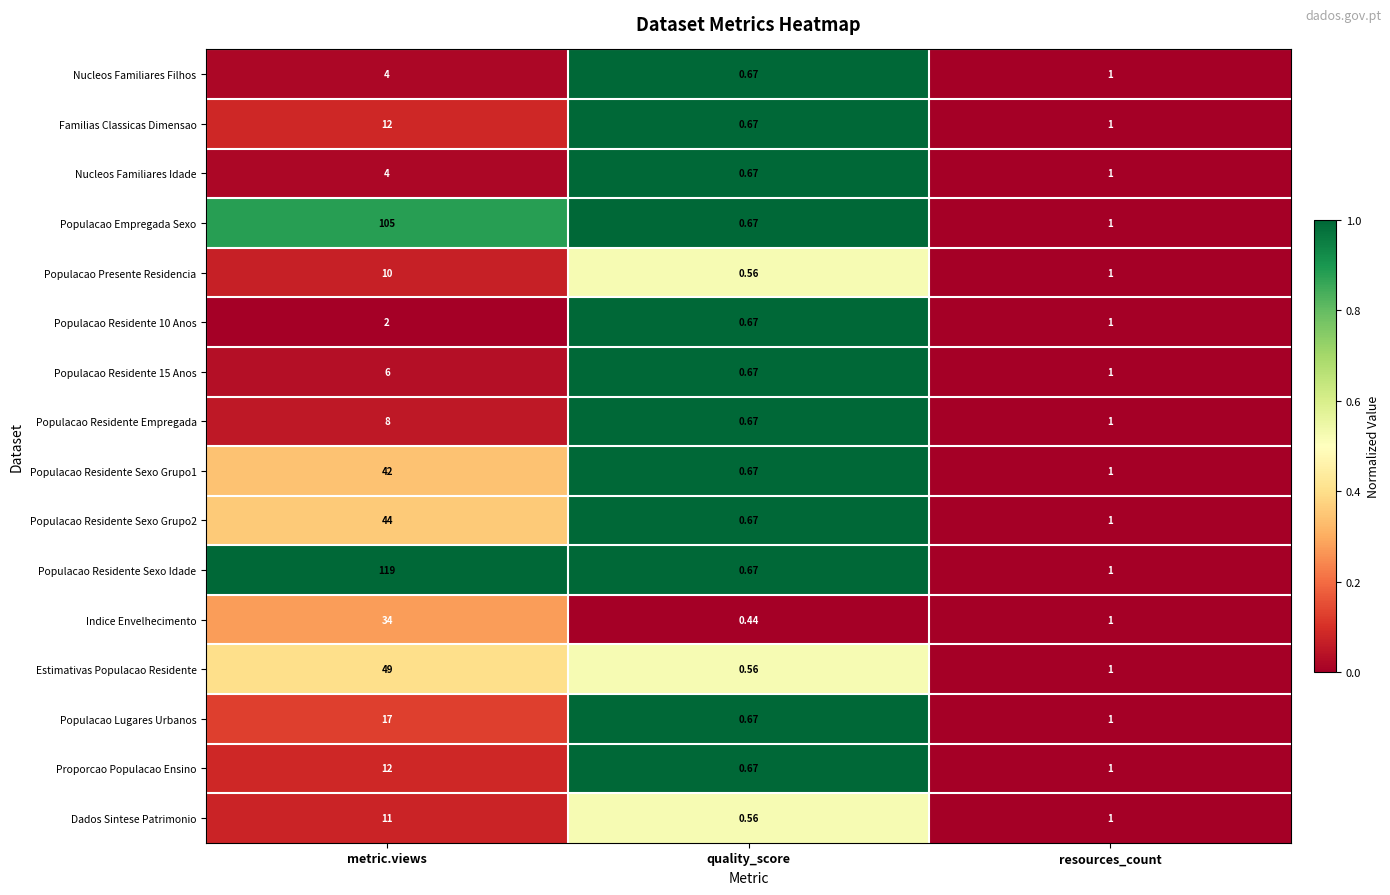

Where does the Nucleos Familiares Idade series first go above 1?

metric.views